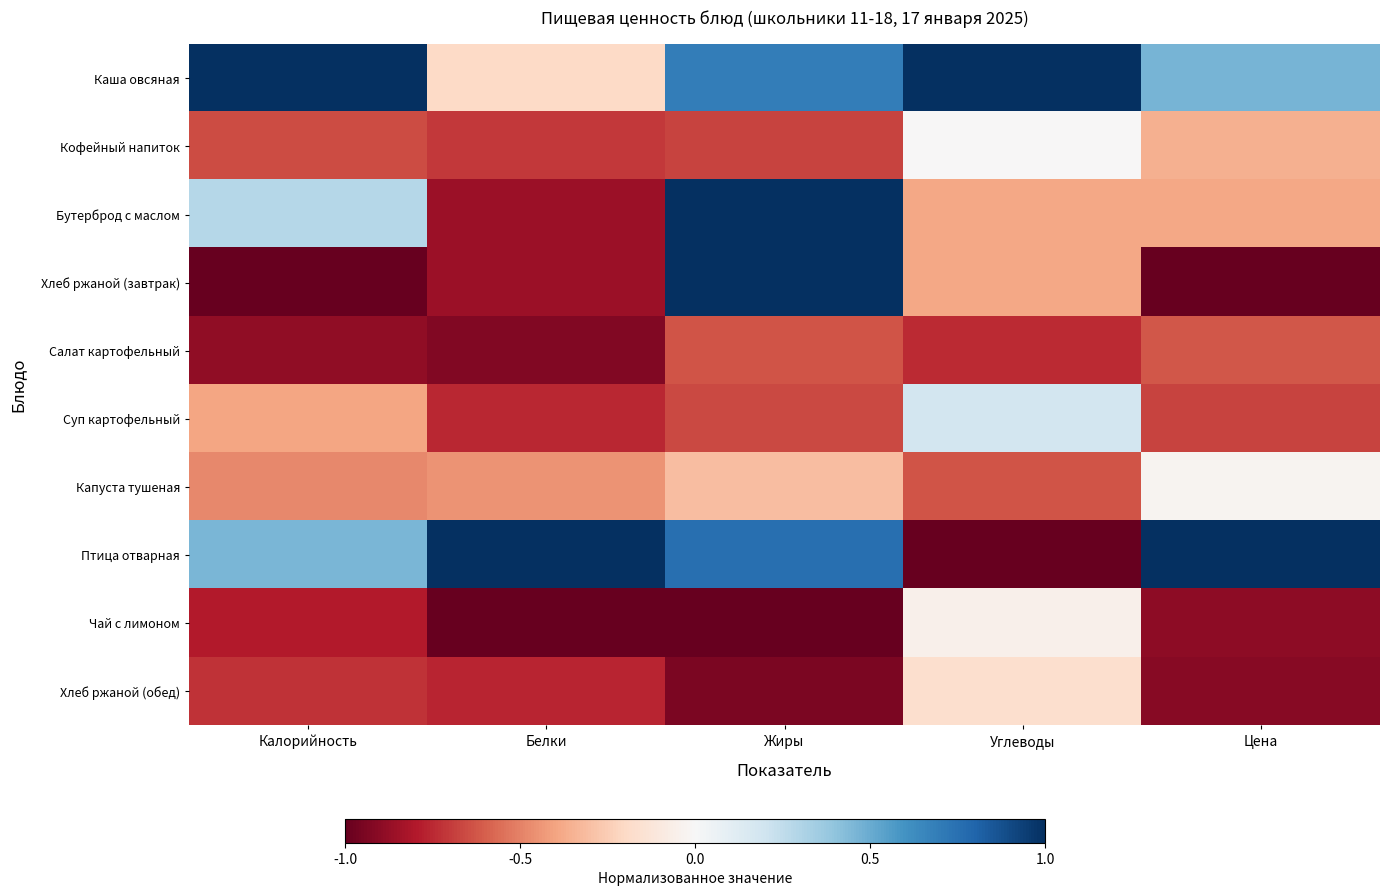

Which label corresponds to the smallest value in the chart?

Калорийность